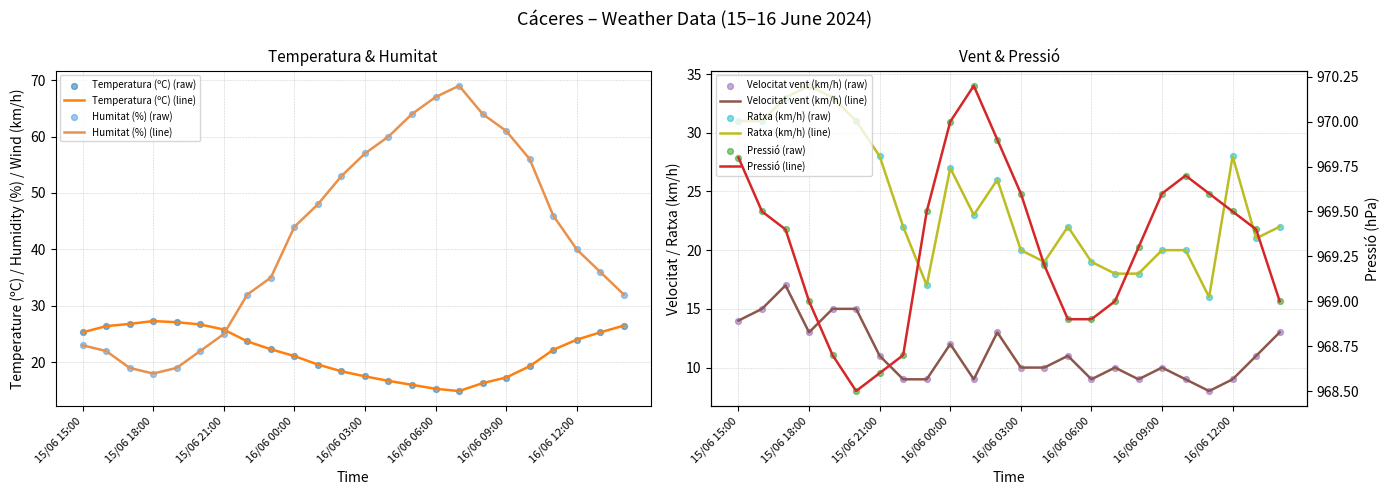

Is the value of Pressió (hPa) at 16/06 05:00 greater than the value of Velocitat vent (km/h) at 16/06 11:00?

Yes